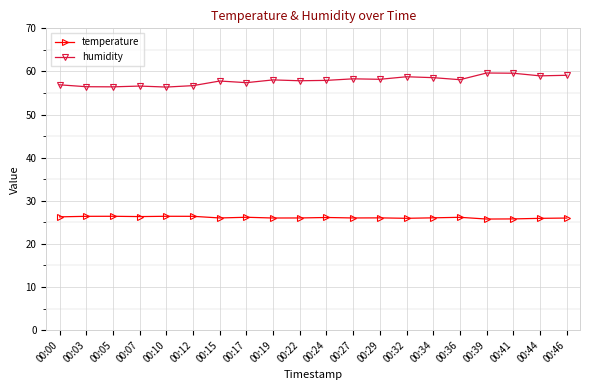

True or false: humidity and temperature cross at least once.

False